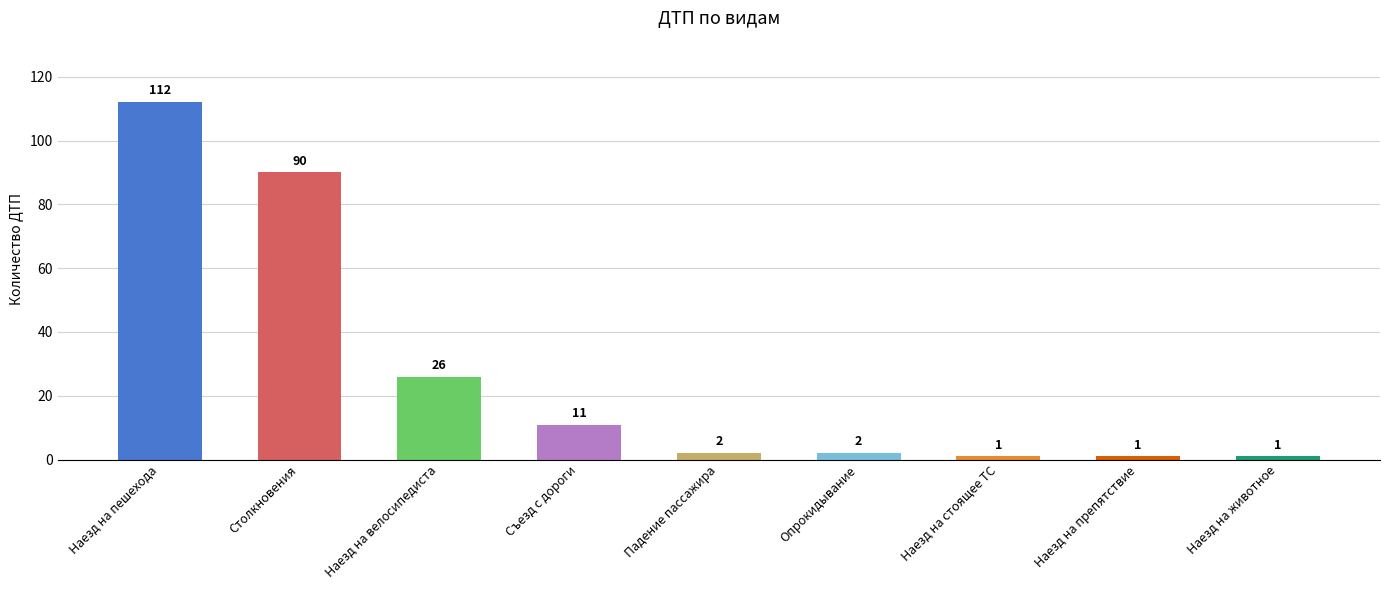

What is the minimum value shown in the chart?

1